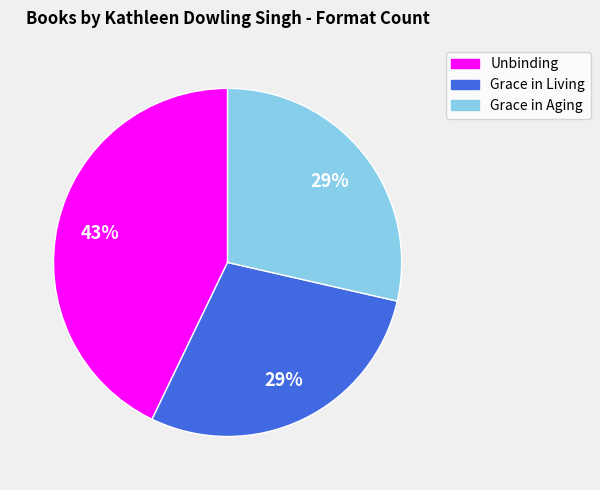

Which slice is the largest?

Unbinding